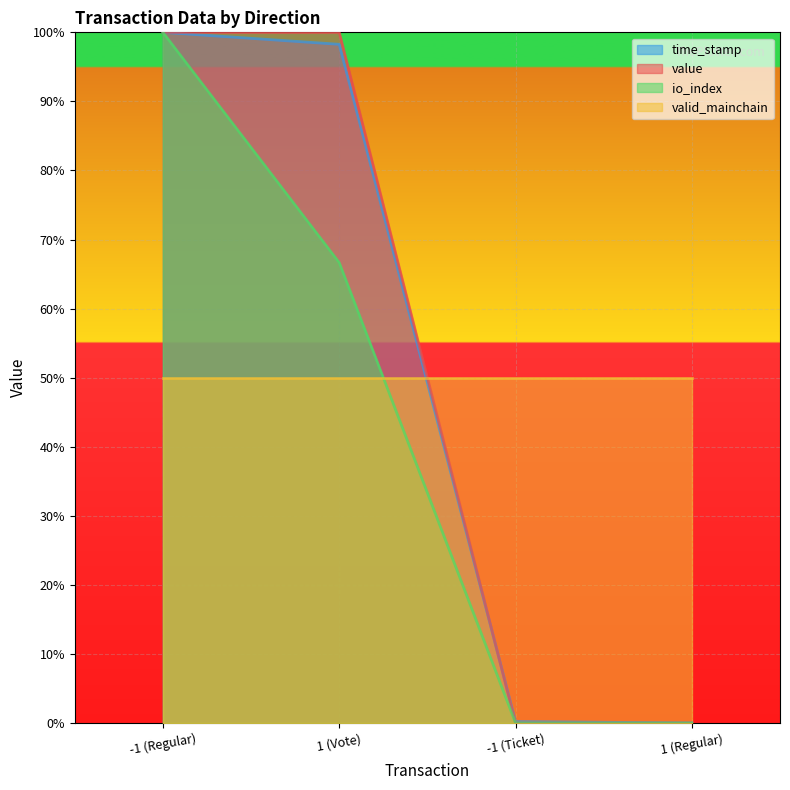

How many data points in value are less than 100?

2